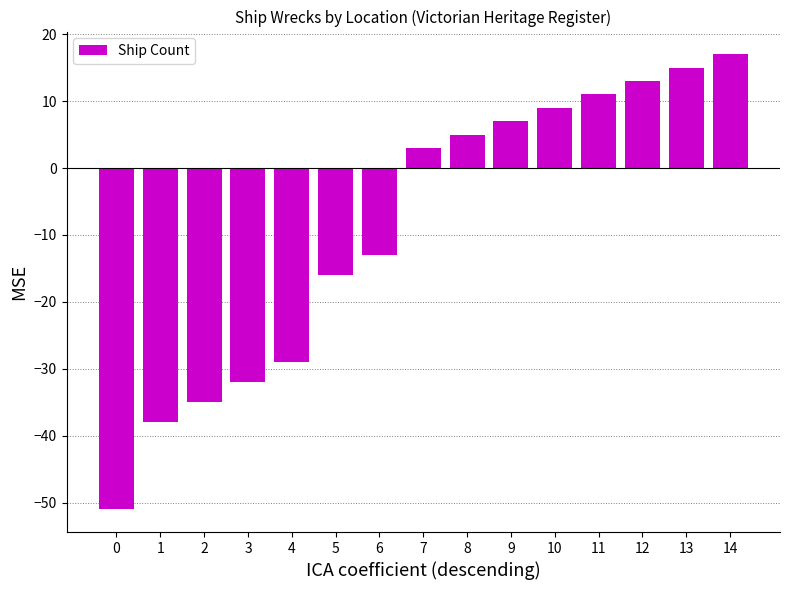

What is the difference between the second highest and second lowest values?

53